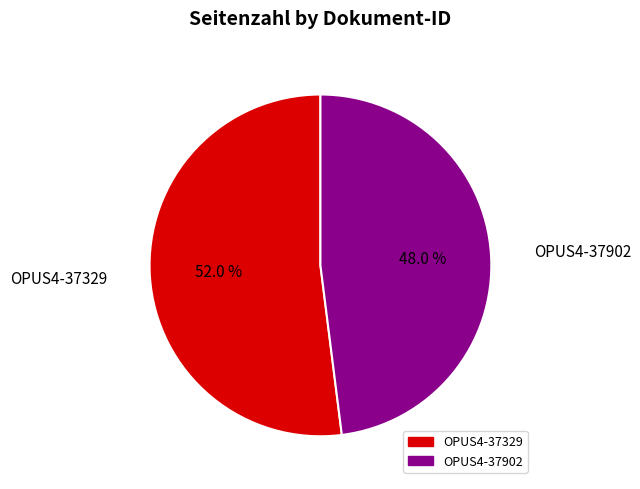

Rank the categories by value from lowest to highest.

OPUS4-37902, OPUS4-37329